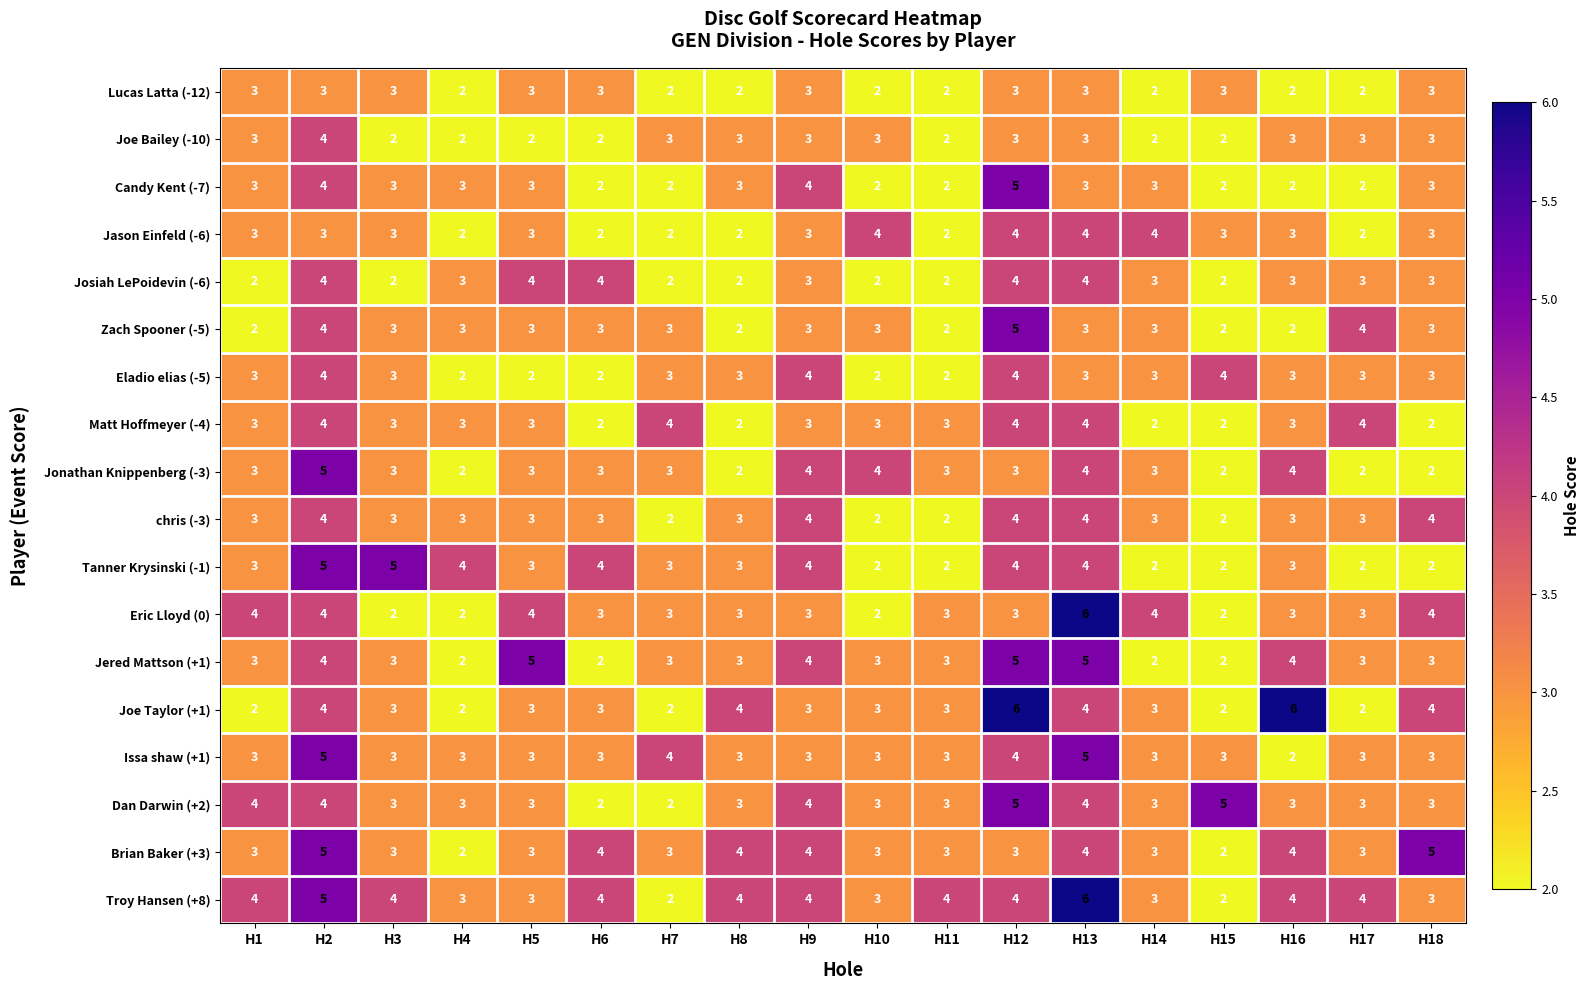

What is the greatest value displayed?

6